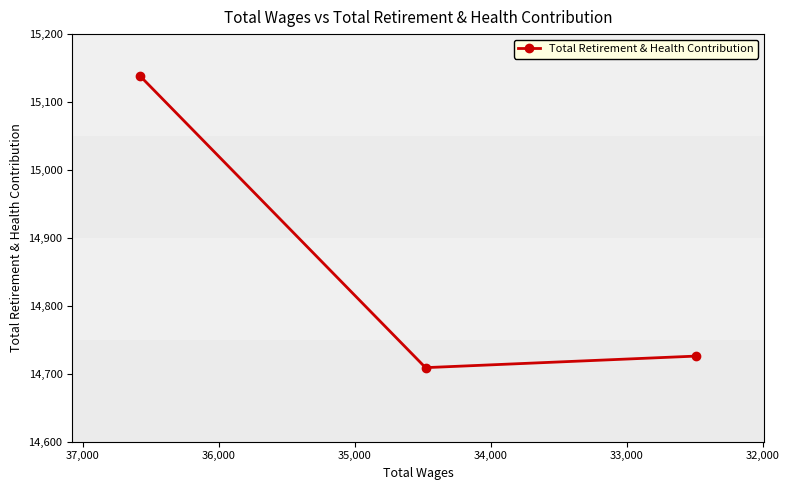

Does the chart display data point markers on the line(s)?

Yes